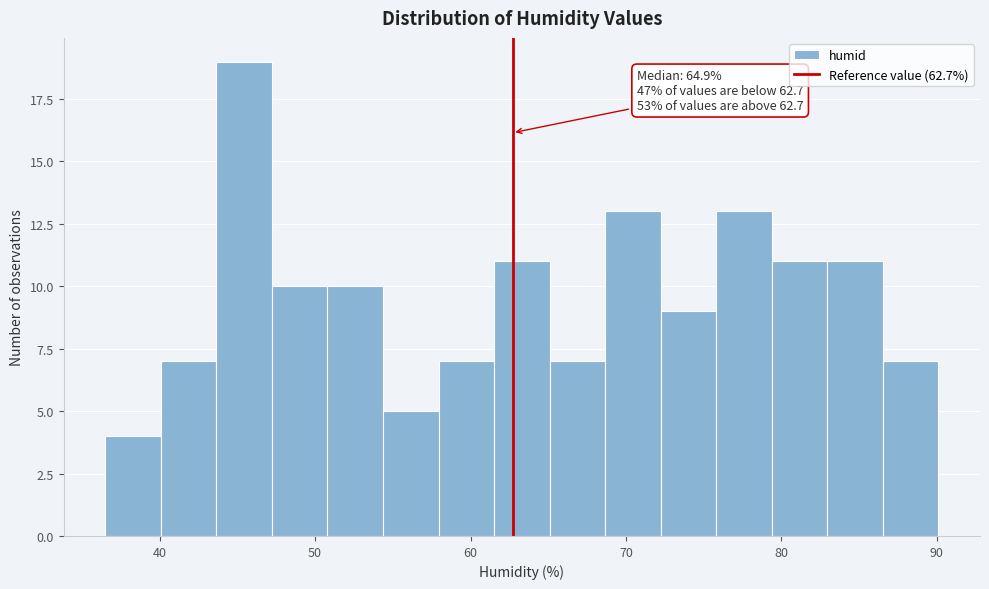

Around what value on the x-axis is the tallest bar? Give the approximate position of its centre, as read against the axis.

45